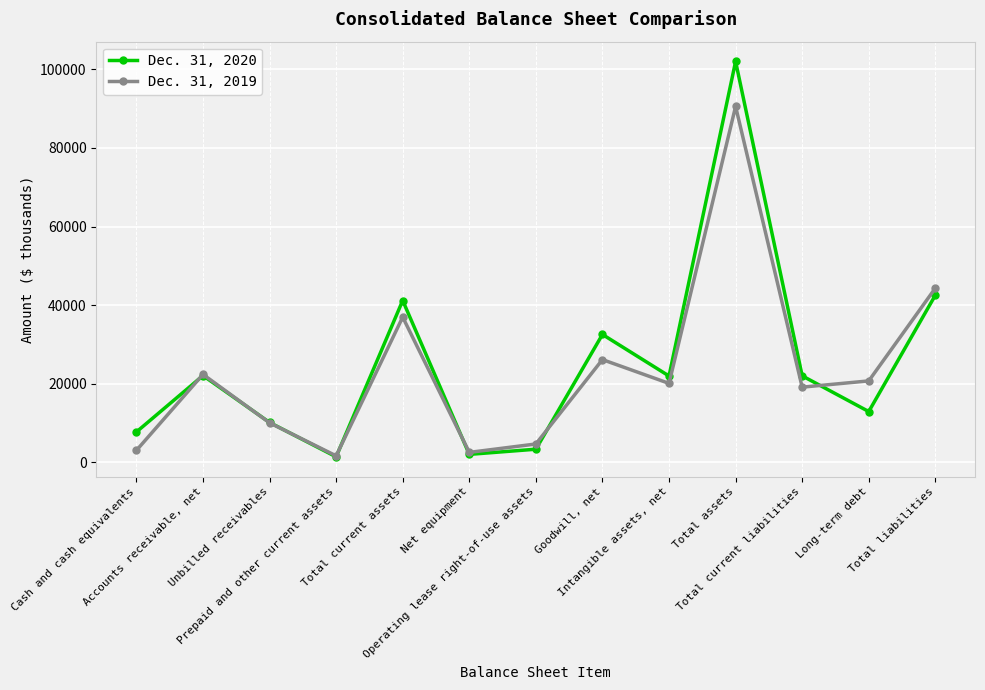

In Dec. 31, 2020, how many points are higher than both neighbors (excluding endpoints)?

4